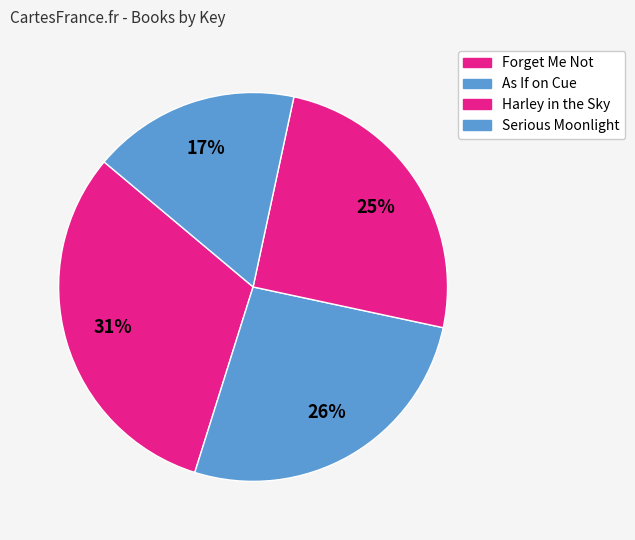

What percentage is the Harley in the Sky slice, to the nearest percent?

25%